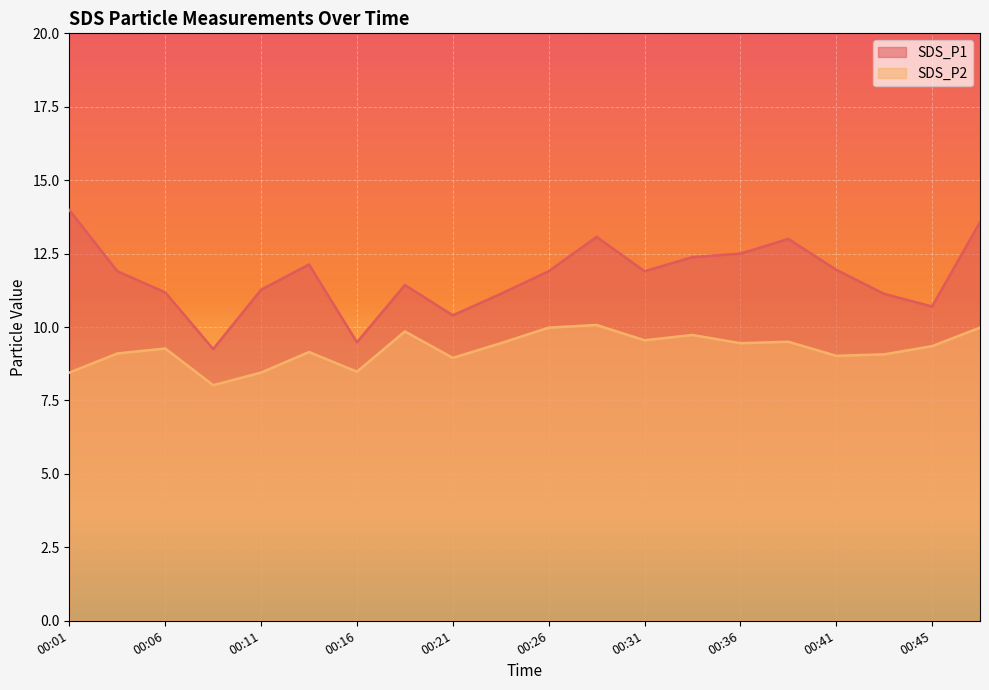

Where is the first local minimum for SDS_P2?

00:09